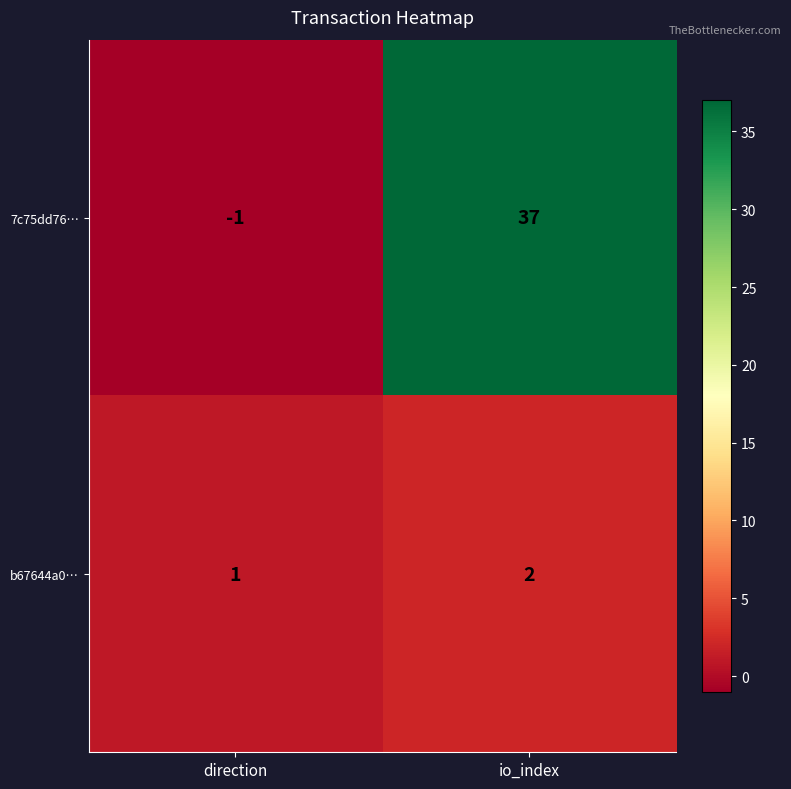

How many distinct data groups are displayed?

2